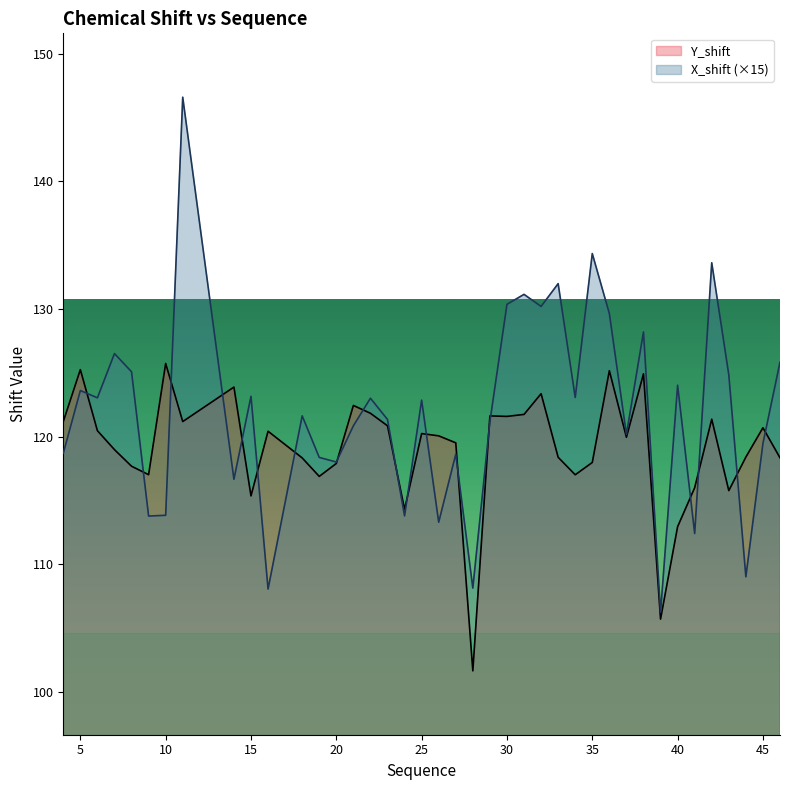

The Y_shift series shows 73.4 at 25. True or false?

False